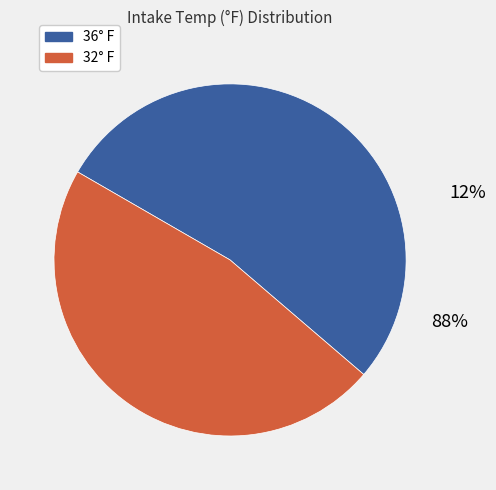

How much of the chart is everything except 36° F?

47.1%